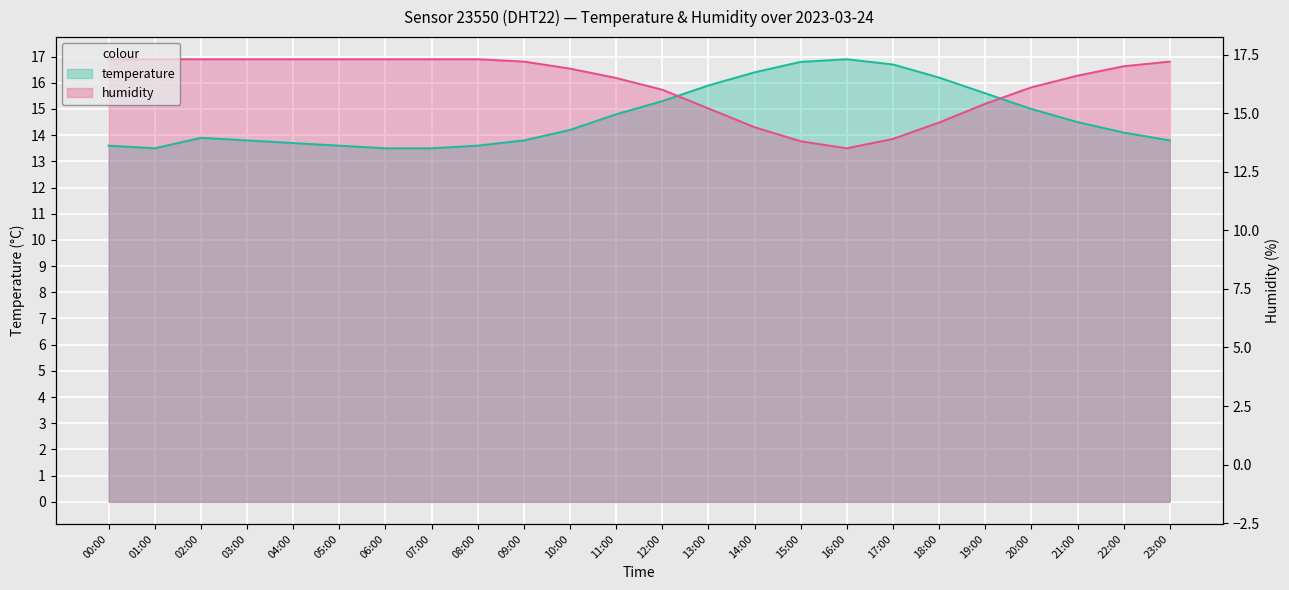

How many data points does each series have?

24